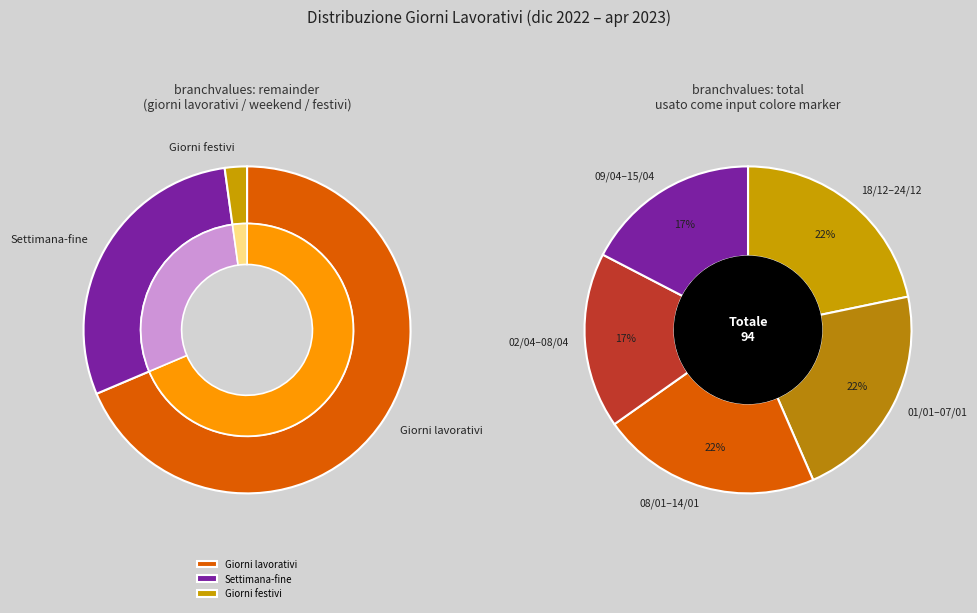

Does any single category account for the majority?

No